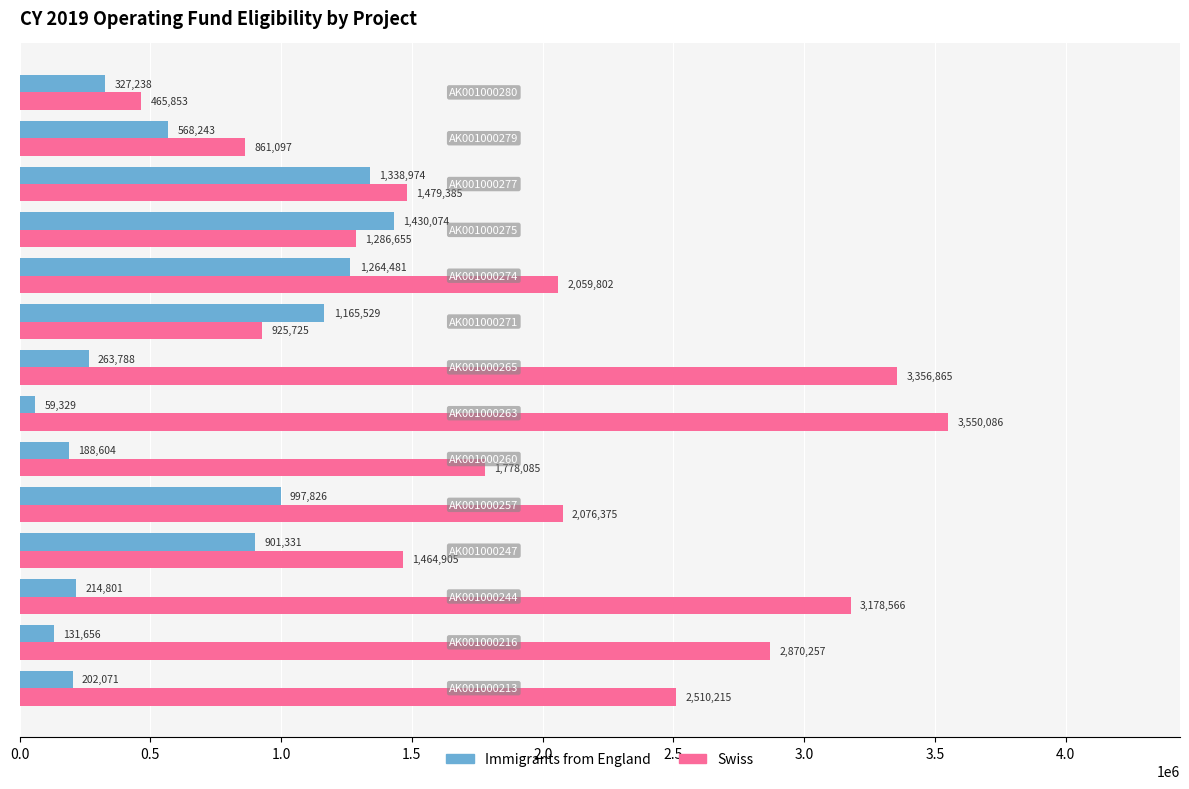

What is the minimum value shown in the chart?

59329